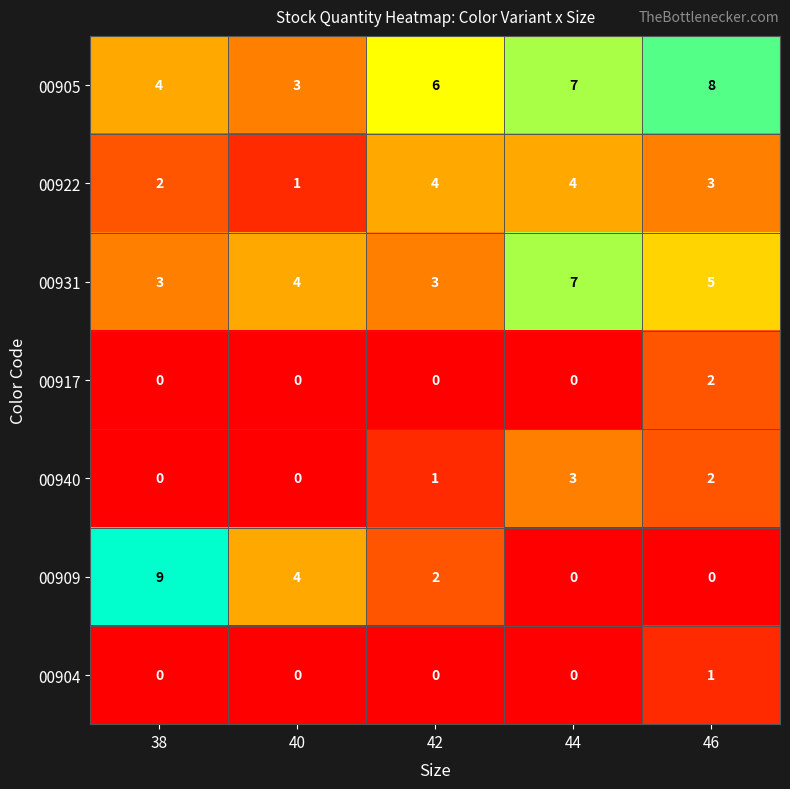

List the series in order of their peak value, highest first.

00909, 00905, 00931, 00922, 00940, 00917, 00904